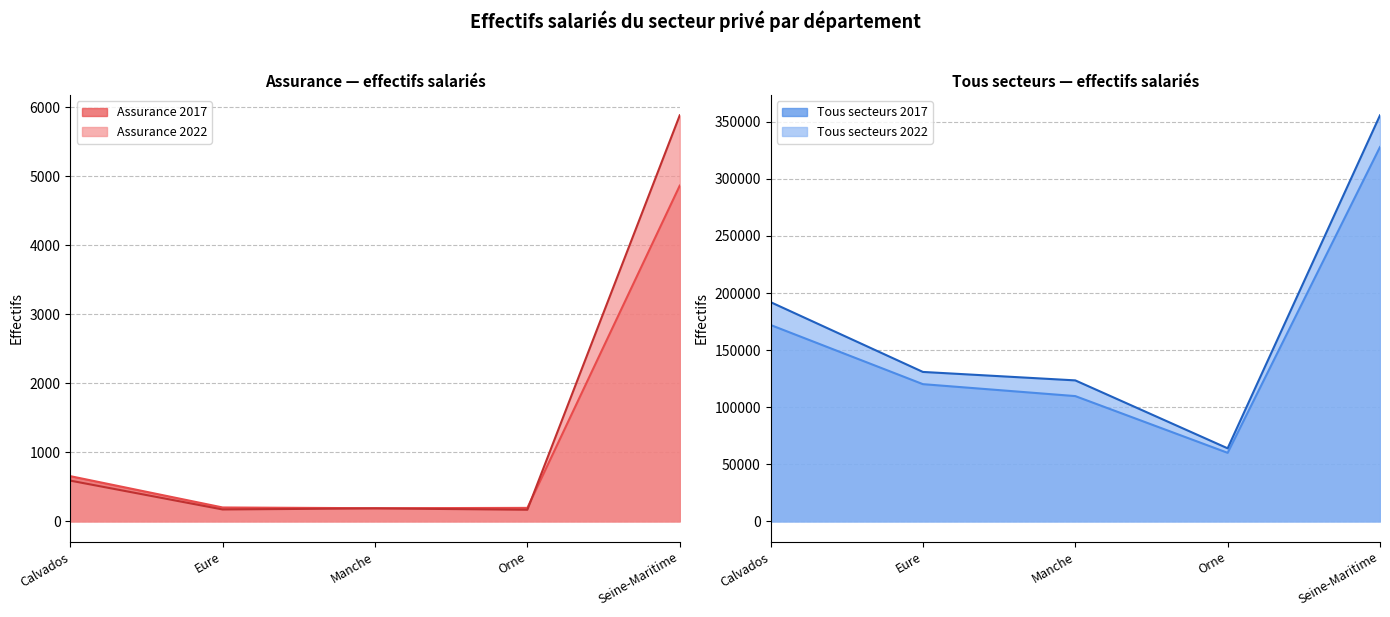

Is the value of Assurance 2022 at Seine-Maritime greater than the value of Assurance 2017 at Manche?

Yes